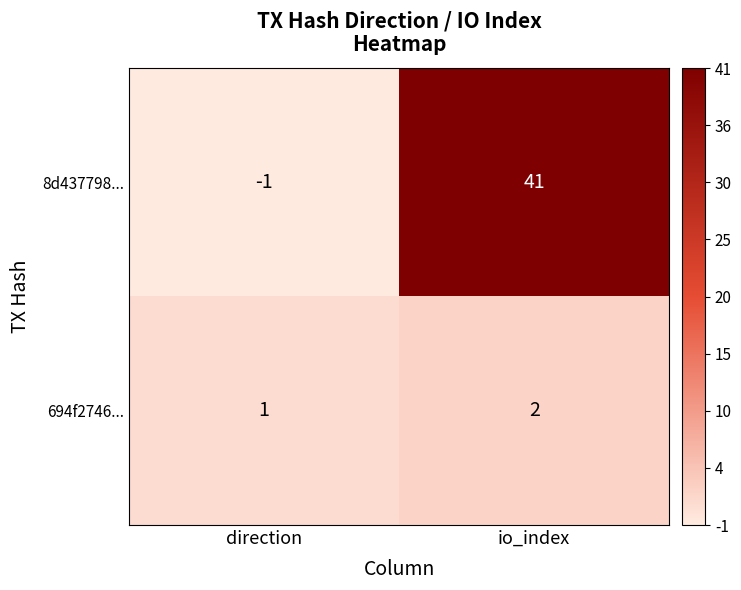

Between direction and io_index, which series saw the biggest shift?

8d437798...